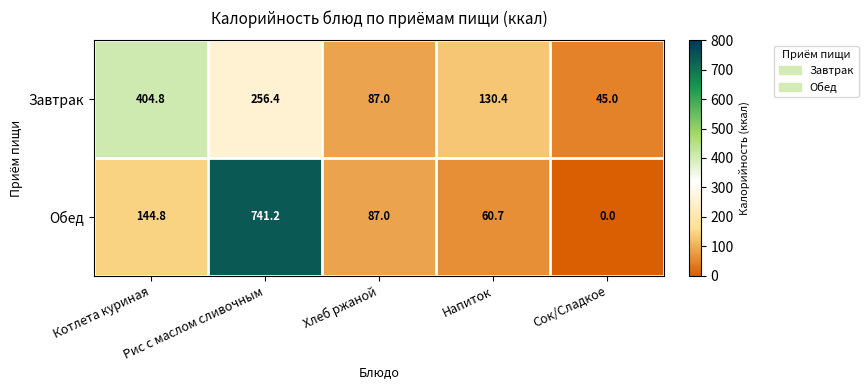

Between Котлета куриная and Рис с маслом сливочным, which series saw the biggest shift?

Обед